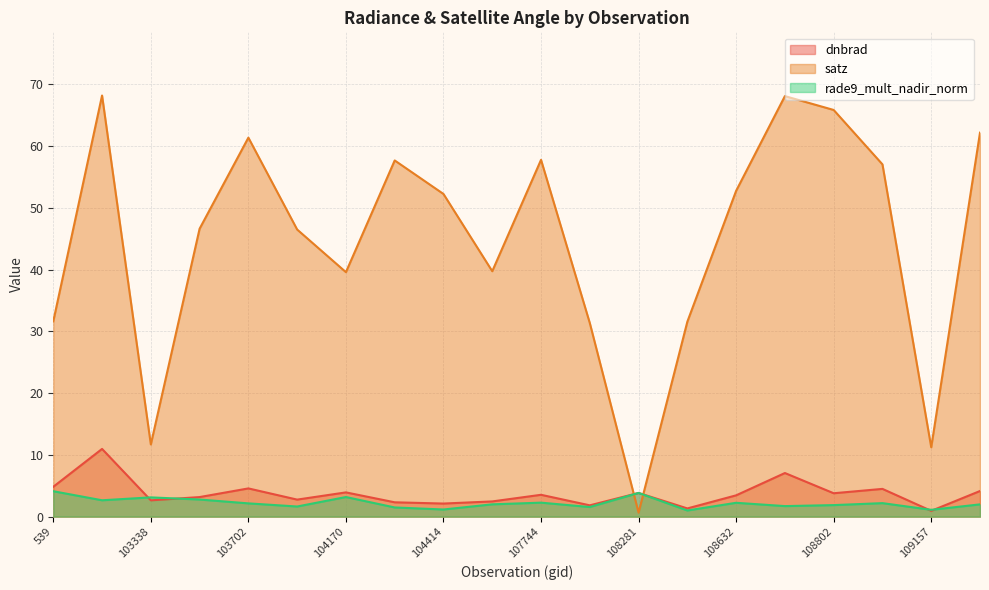

Which has a higher value, 108103 or 103702?

103702